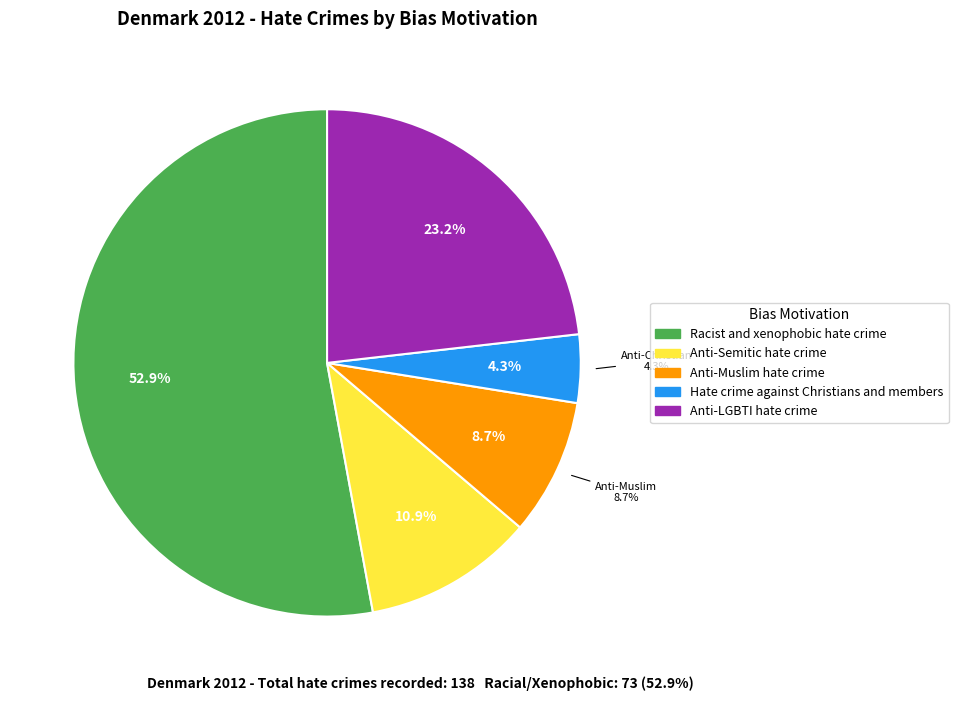

Is it true that Racist and xenophobic hate crime is 53% of the pie?

True